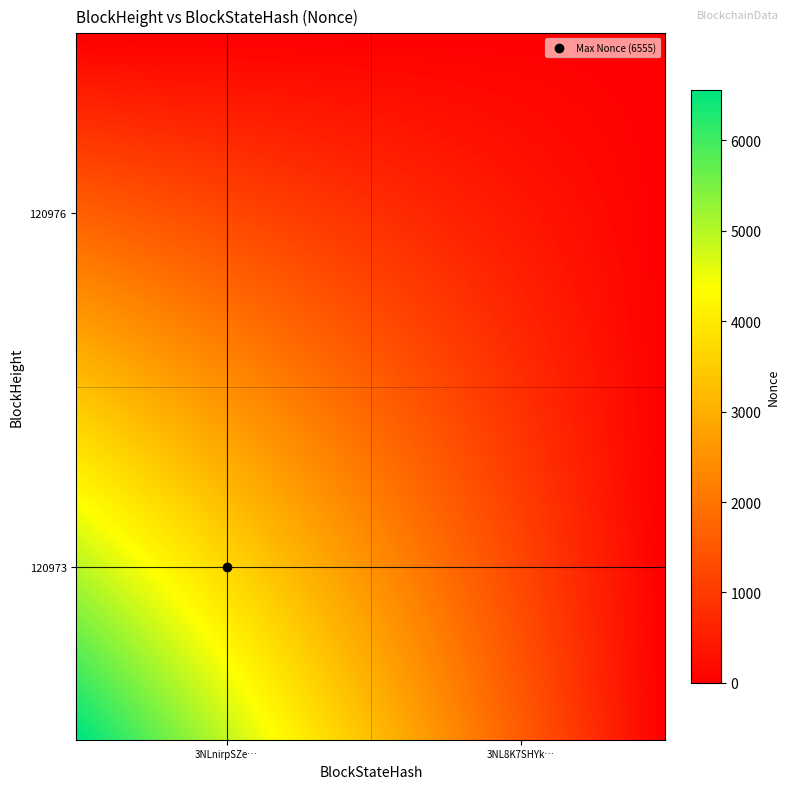

At how many categories does at least one series exceed 5943?

1